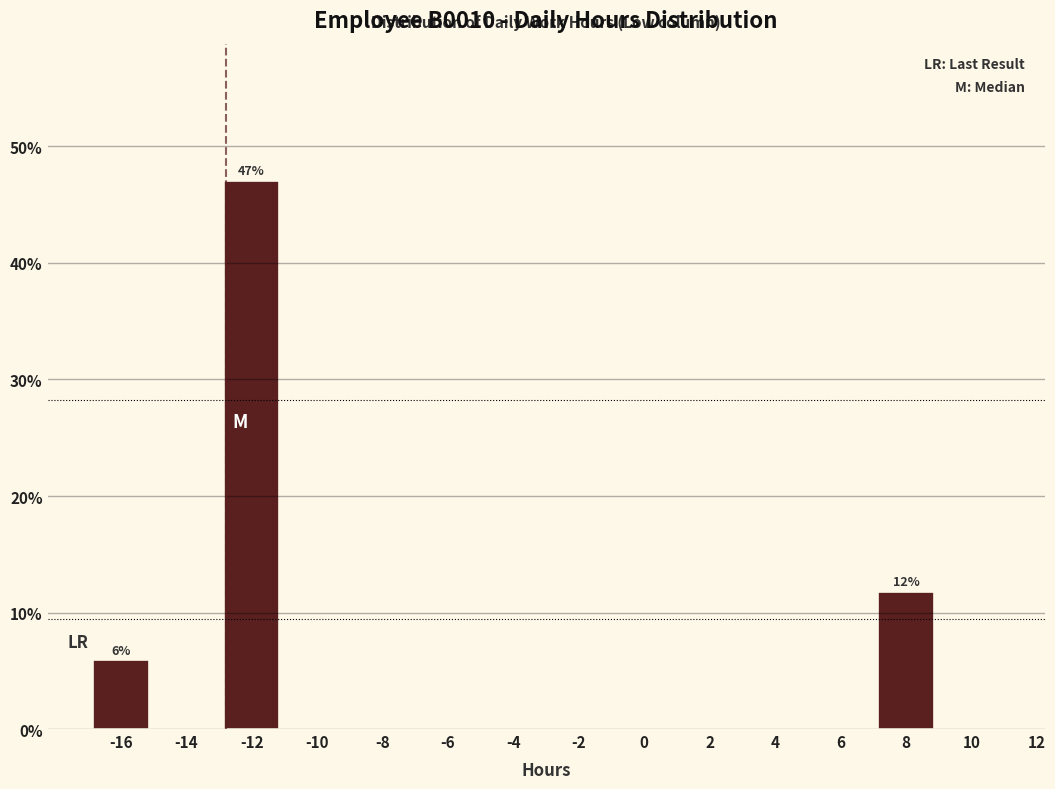

Reading left to right, extract all data points from this chart.

-16=5.9	-14=0.0	-12=47.1	-10=0.0	-8=0.0	-6=0.0	-4=0.0	-2=0.0	0=0.0	2=0.0	4=0.0	6=0.0	8=11.8	10=0.0